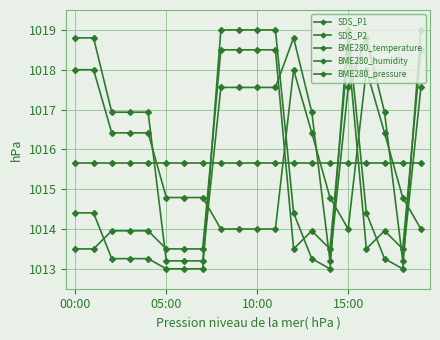

How many interior local valleys does the BME280_pressure series have?

1